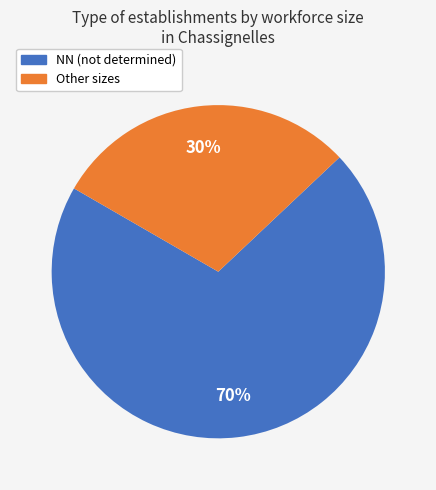

Which slice represents more than half of the pie?

NN (not determined)